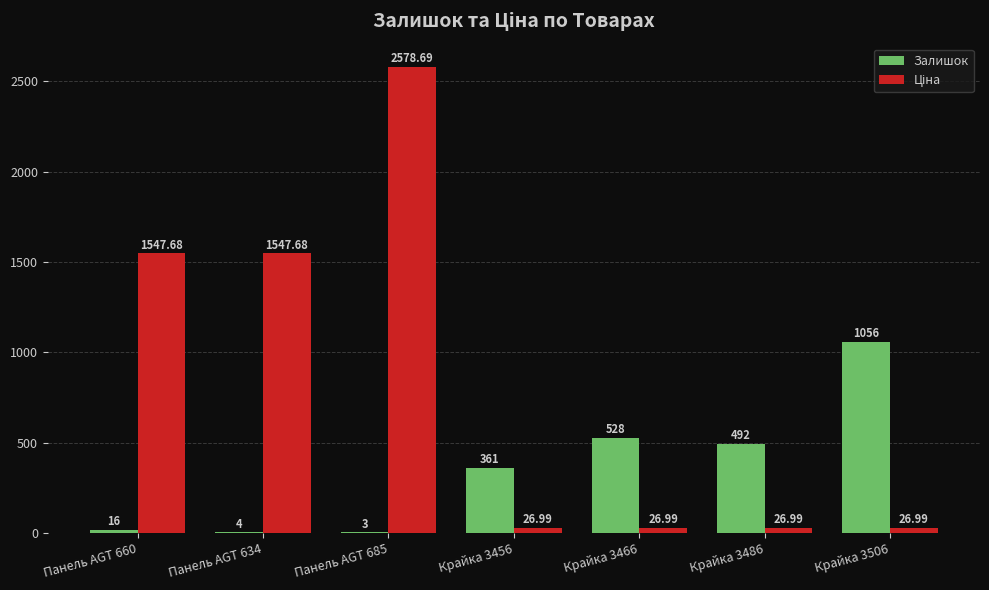

What is the total value across all series at Крайка 3486?

519.0